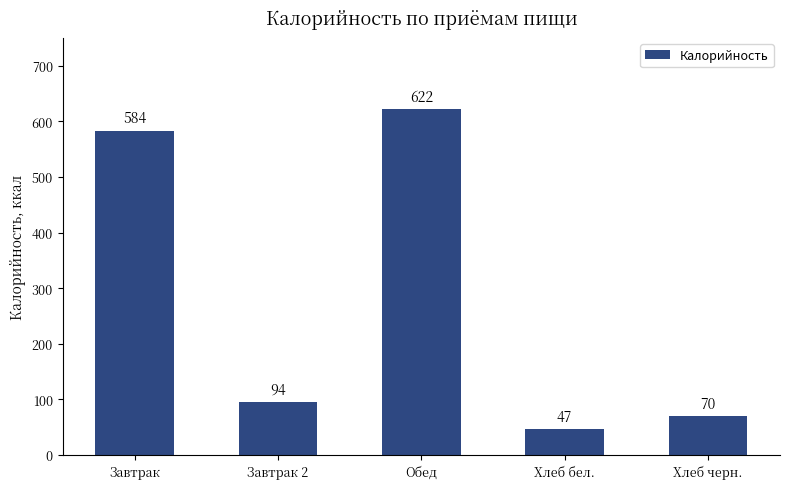

The value at Хлеб бел. is 46.9. True or false?

True